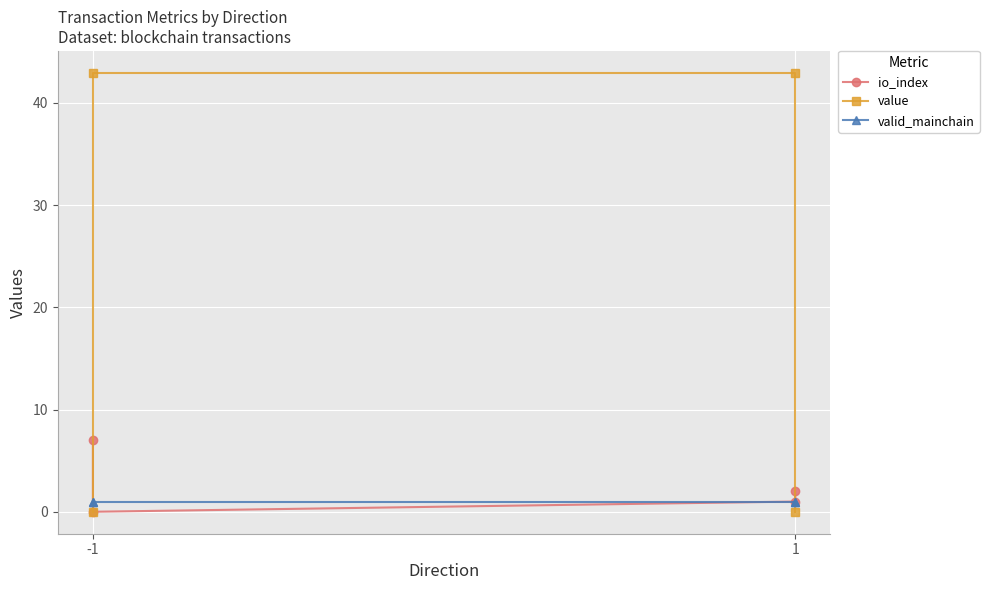

The value of io_index at -1 is 1.9. True or false?

False